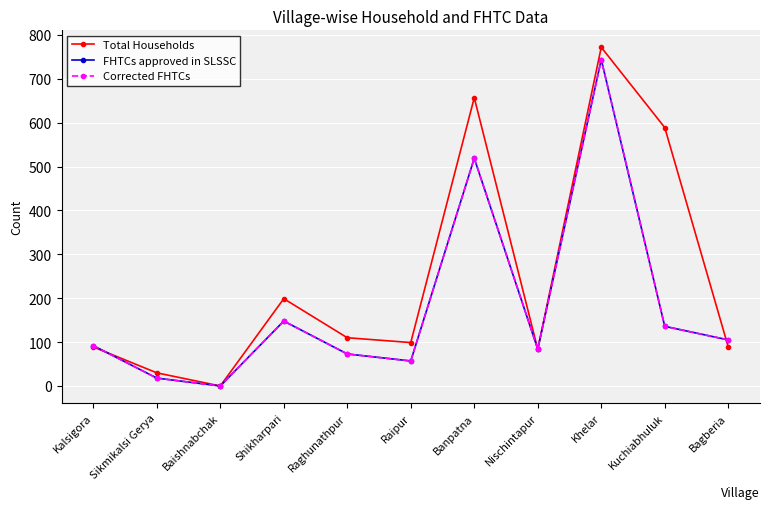

Does the chart have visible grid lines?

Yes